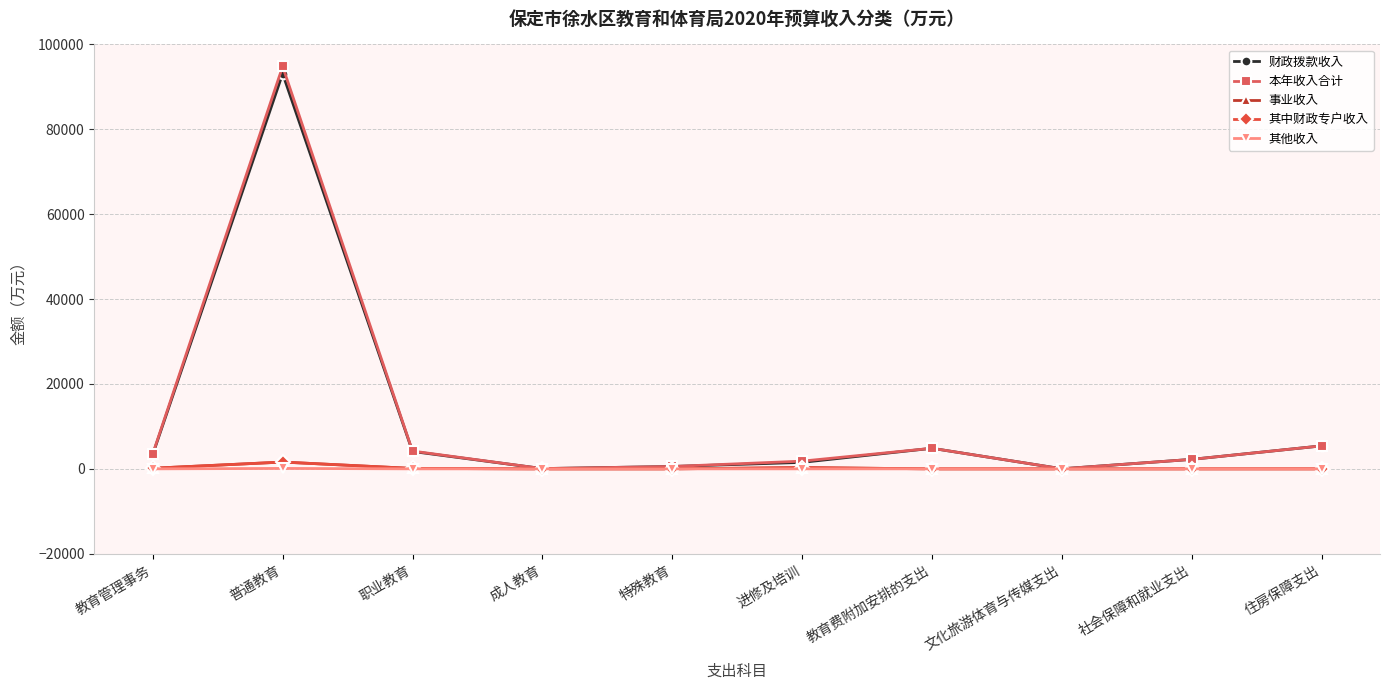

Between 教育管理事务 and 社会保障和就业支出, which series saw the biggest shift?

本年收入合计